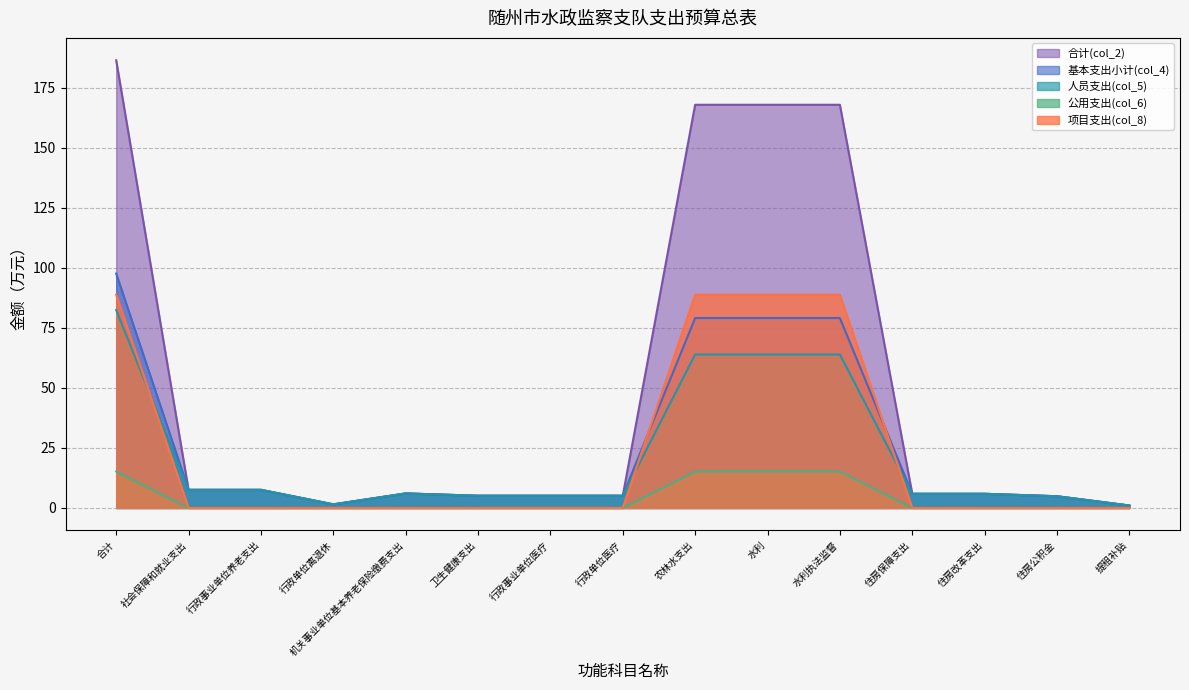

What is the sum of all 项目支出(col_8) values?

355.4